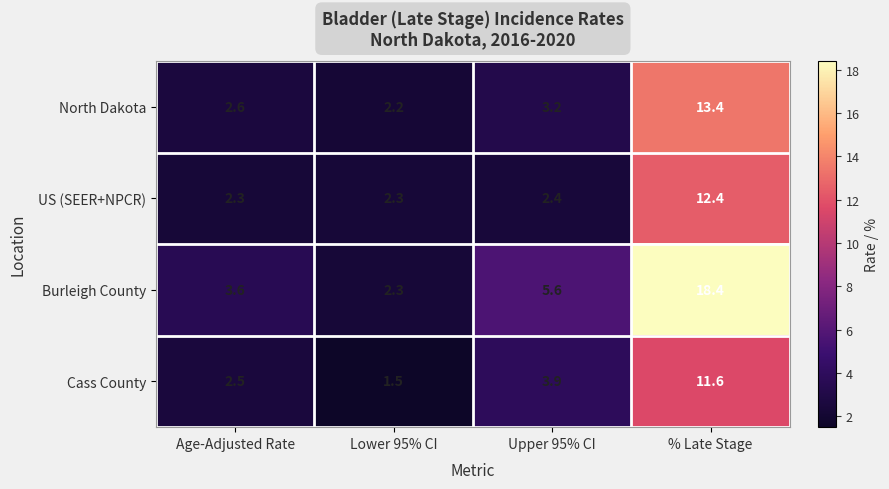

How many values in the North Dakota series exceed 3?

2